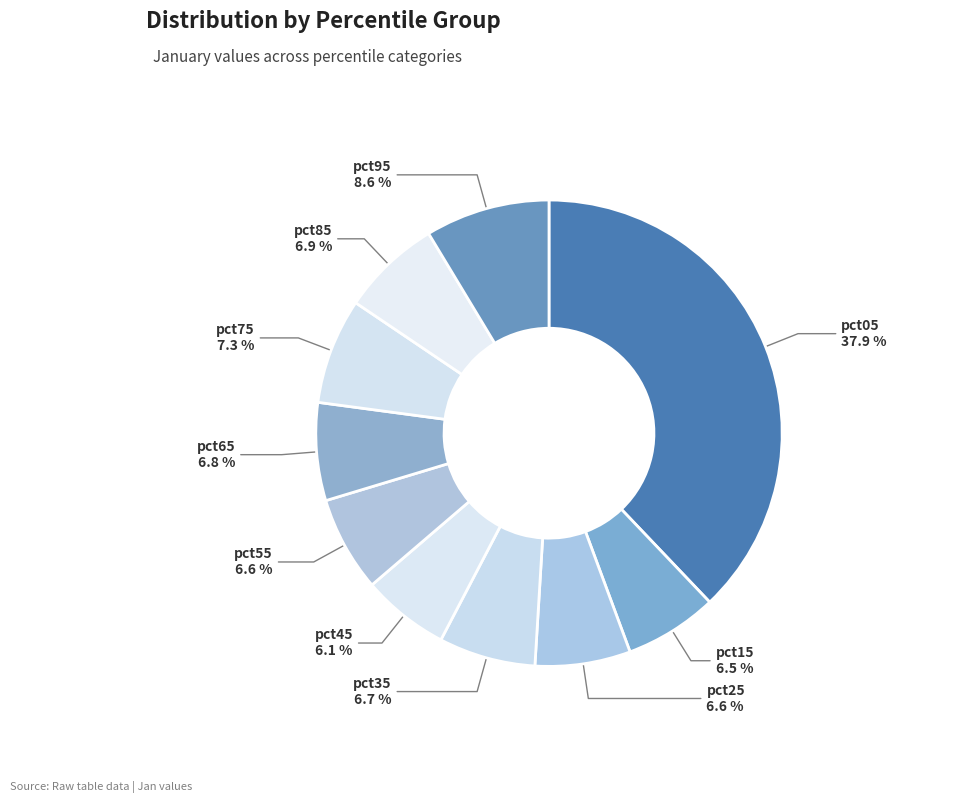

How many segments does this pie chart have?

10